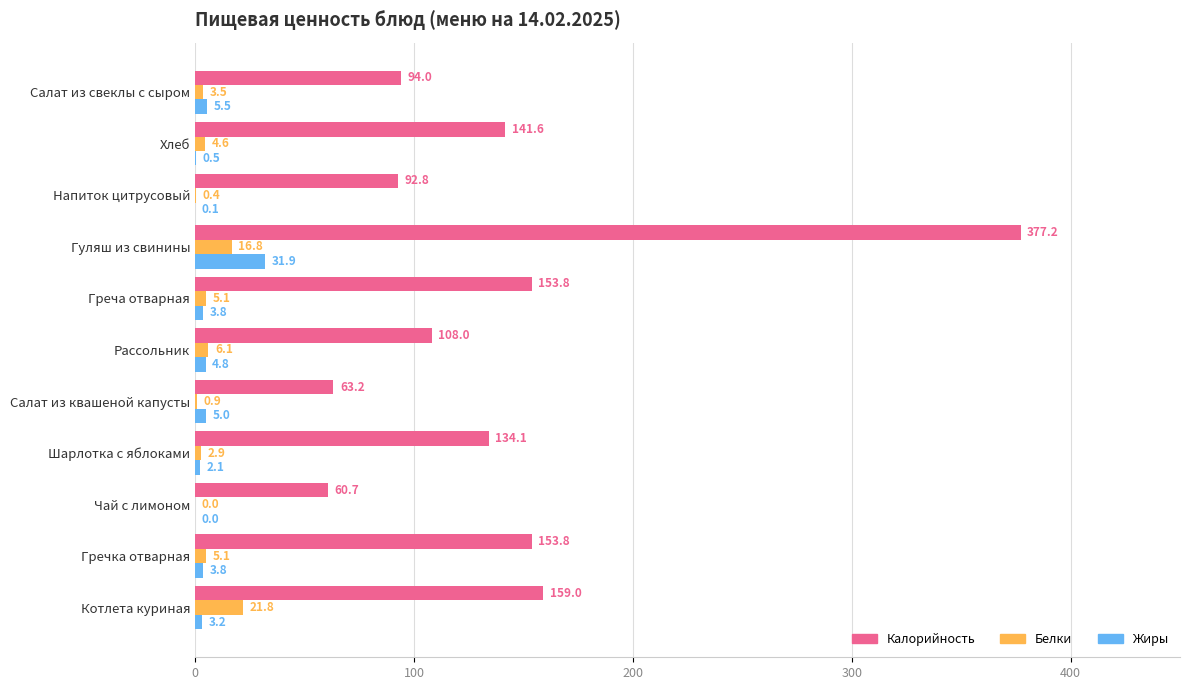

How many data points in Жиры are above 3?

7